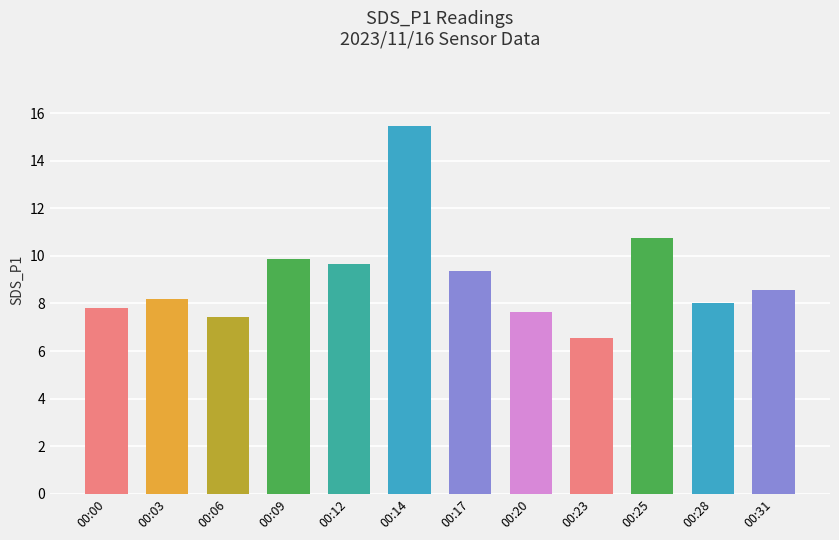

Which category has the lowest value across all series?

00:23